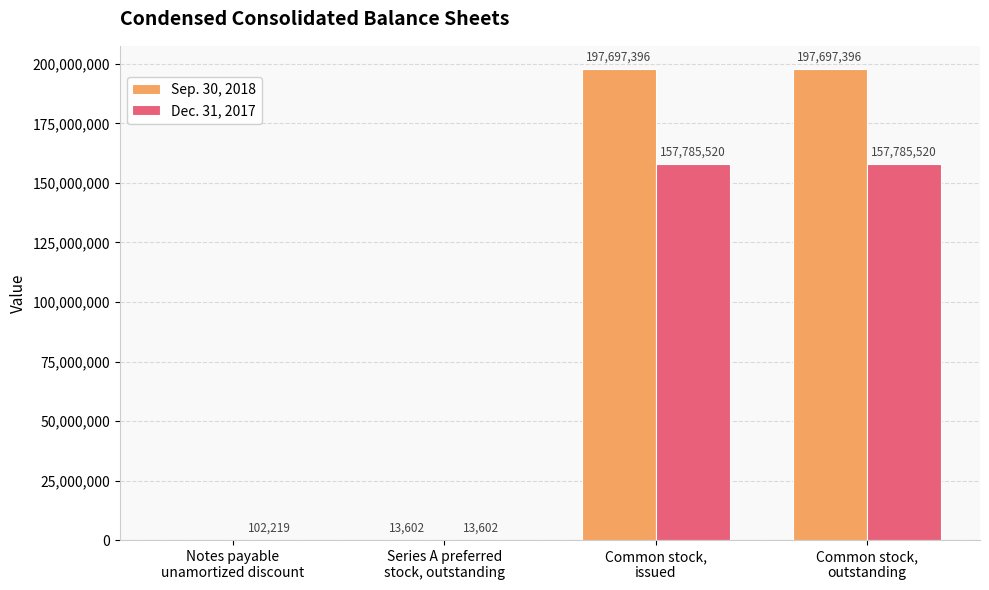

What is the maximum value for Sep. 30, 2018?

197697396